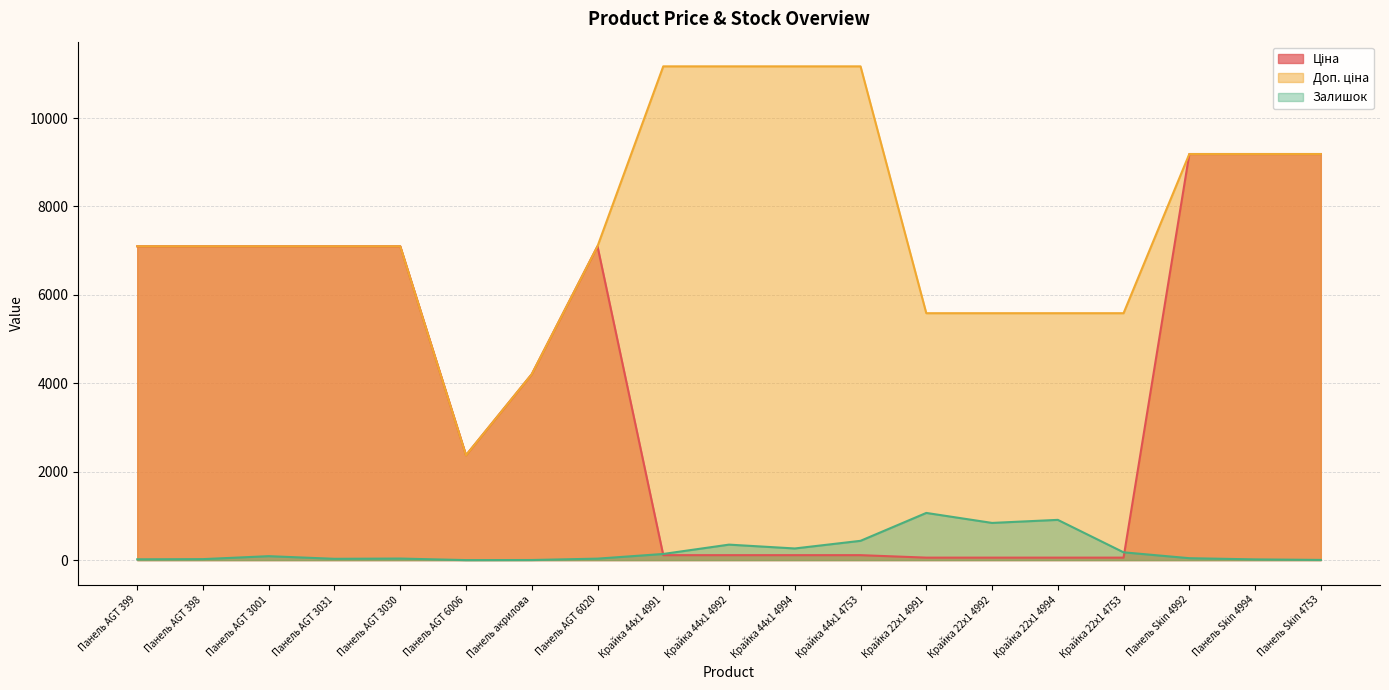

At which label does Ціна reach its peak?

Панель Skin 4992